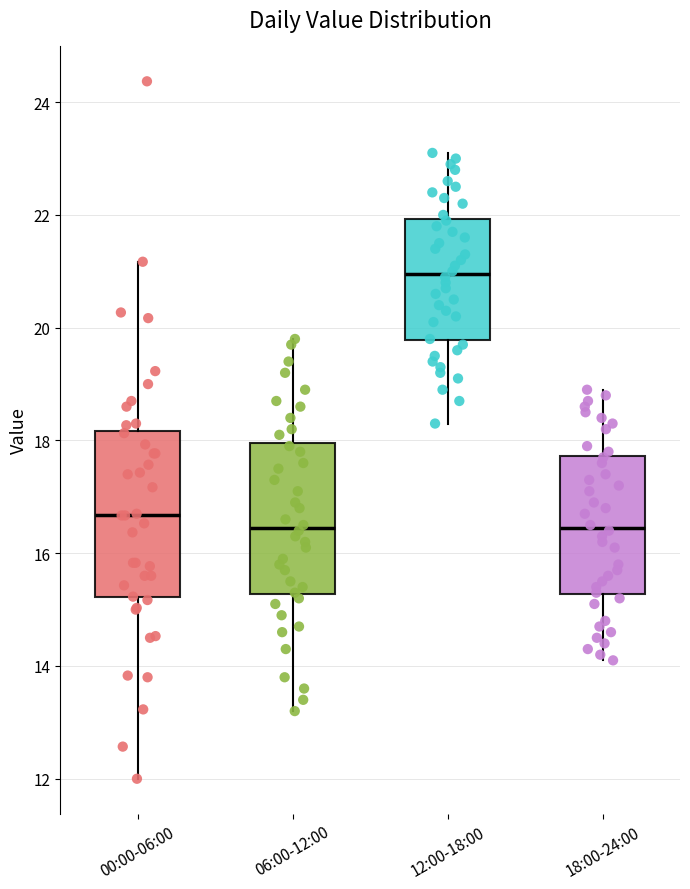

Where is the lower edge of the box for 12:00-18:00 on the y-axis? The values are not printed on the chart, so give them approximately, as read against the axis.

19.8